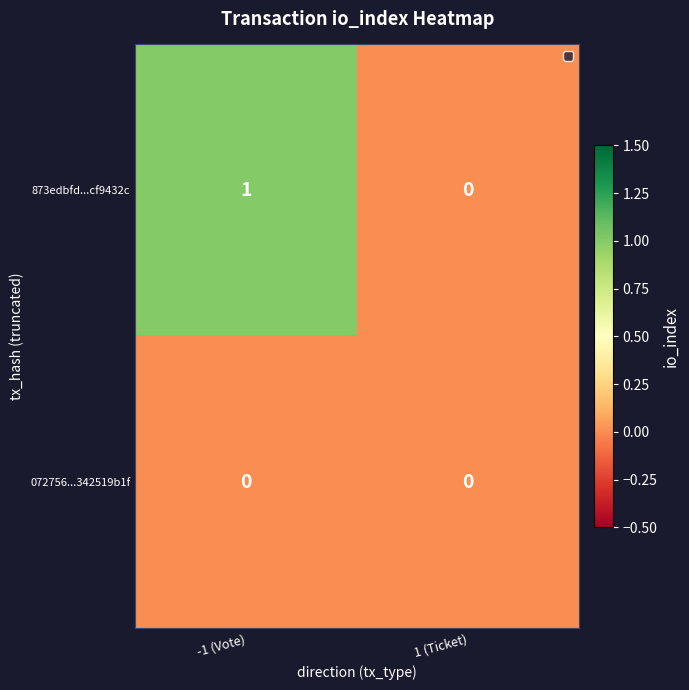

List the series in order of their peak value, highest first.

873edbfd...cf9432c, 072756...342519b1f